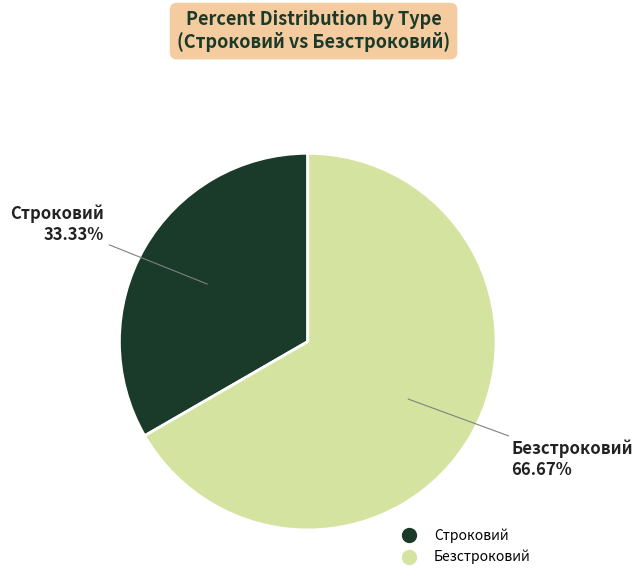

Combined, do Безстроковий and Строковий account for over 50%?

Yes